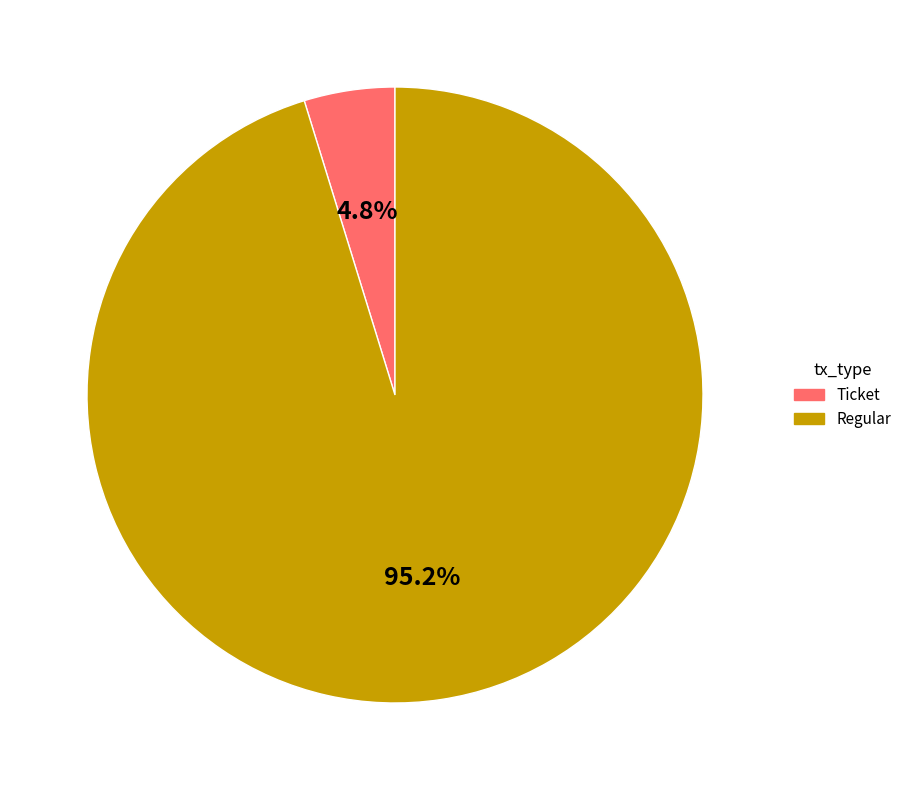

To the nearest percent, what percentage of the pie is Regular?

95%